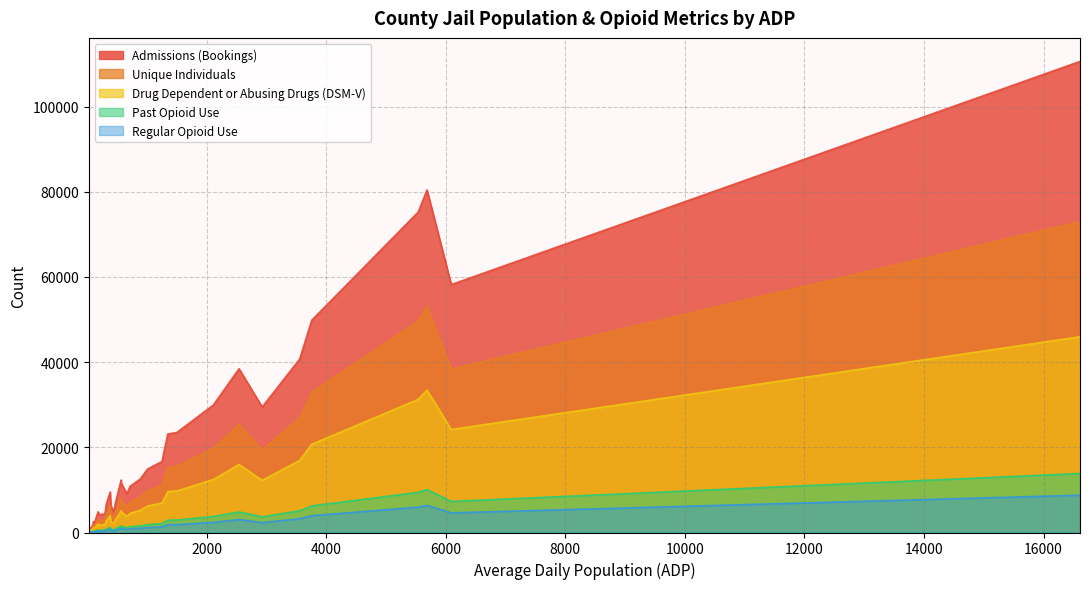

How many interior local peaks does the Unique Individuals series have?

13